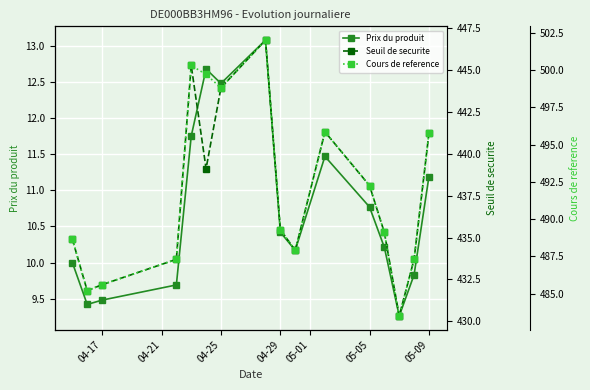

How many values in the Seuil de securite series are below 435?

7